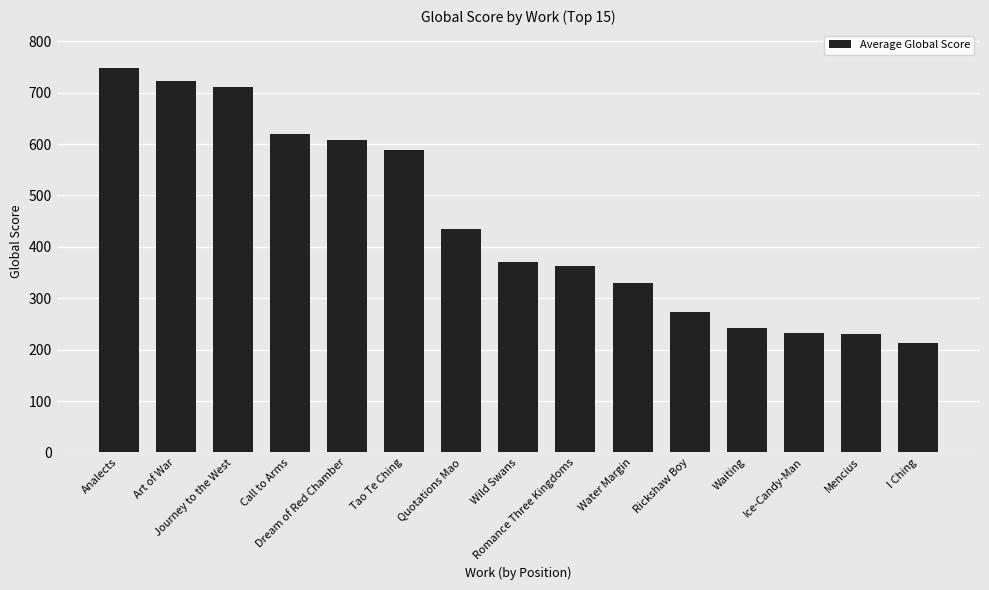

The chart shows a value of 1344 at Analects. True or false?

False